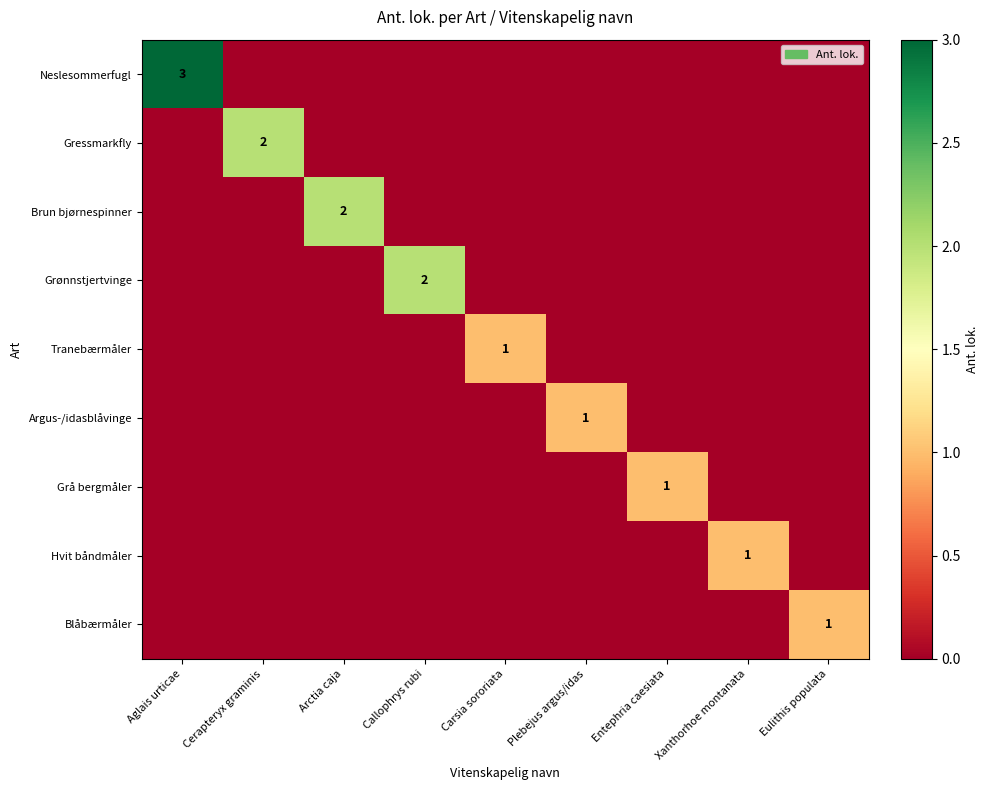

What is the sum of all Brun bjørnespinner values?

2